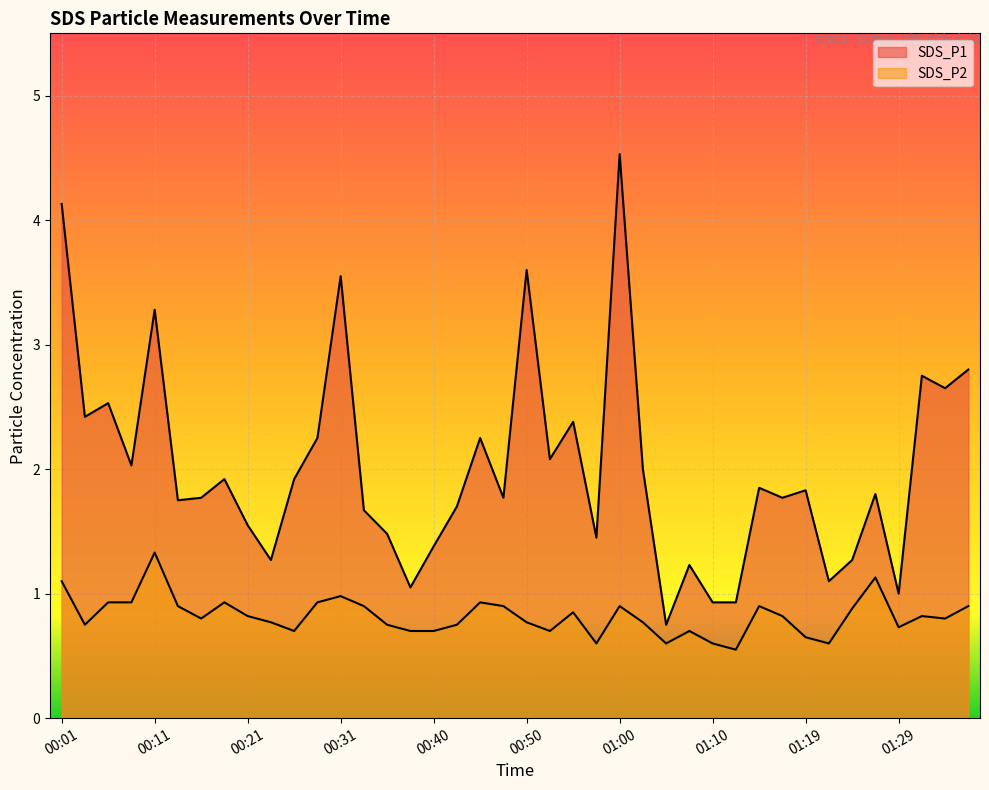

The value of SDS_P2 at 00:35 is 1.3. True or false?

False